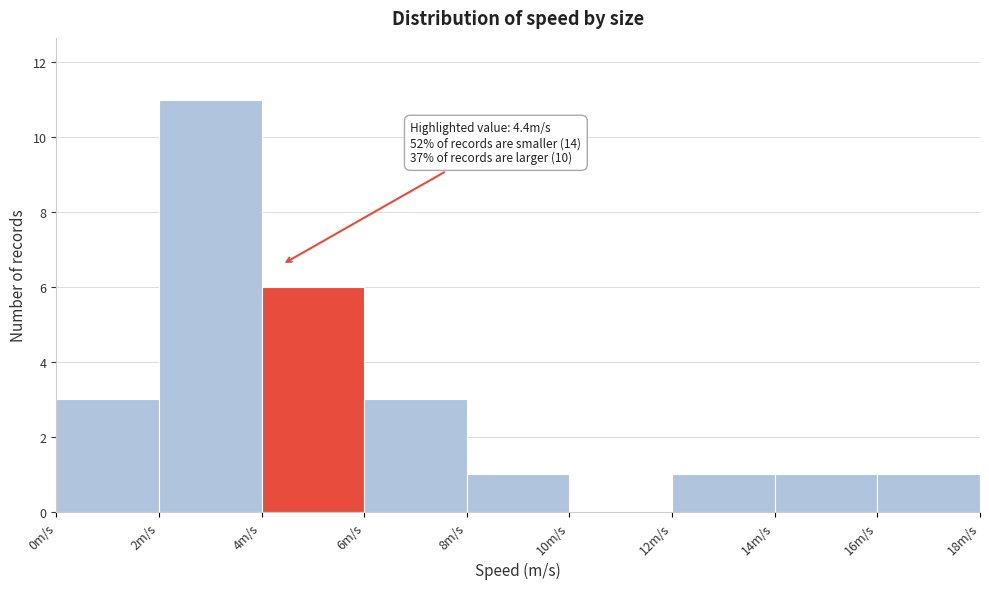

Which range on the x-axis has the tallest bar?

2 to 4